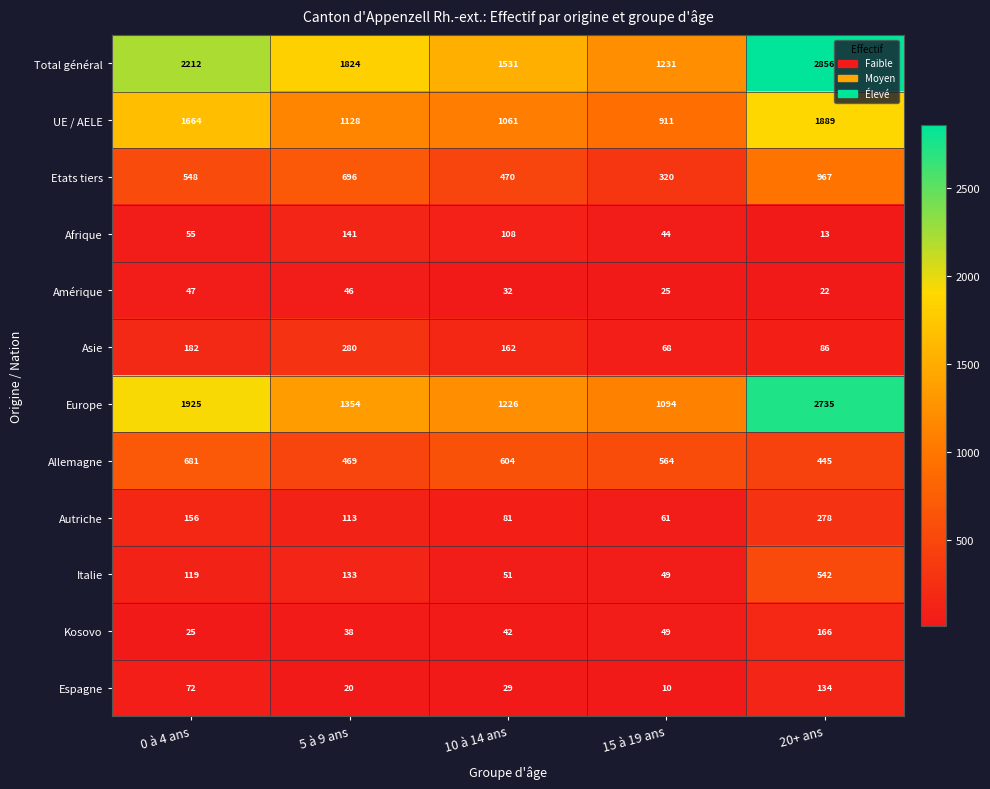

The value of Autriche at 0 à 4 ans is 156. True or false?

True